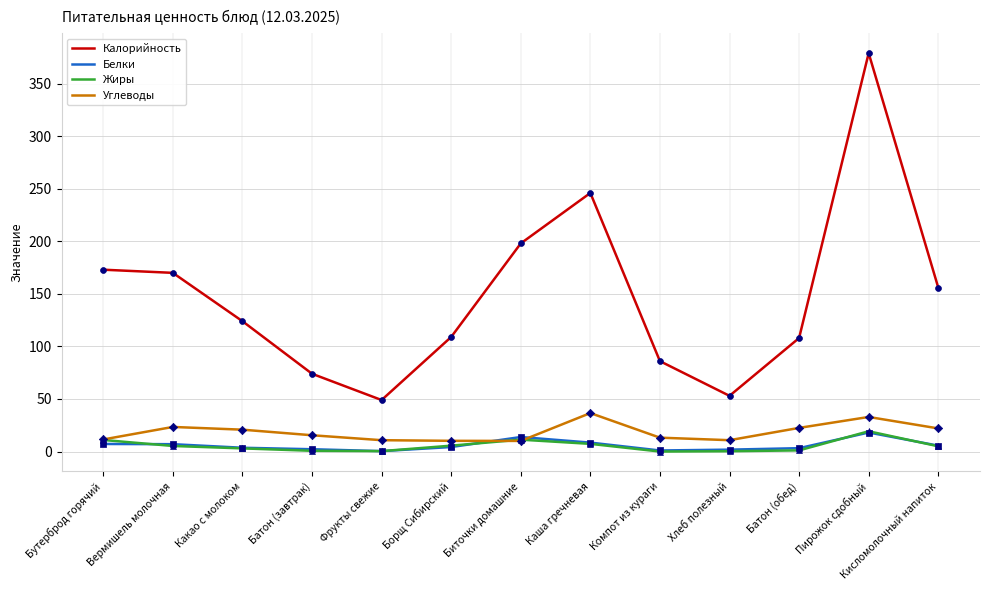

Which series has the largest range (max minus min)?

Калорийность